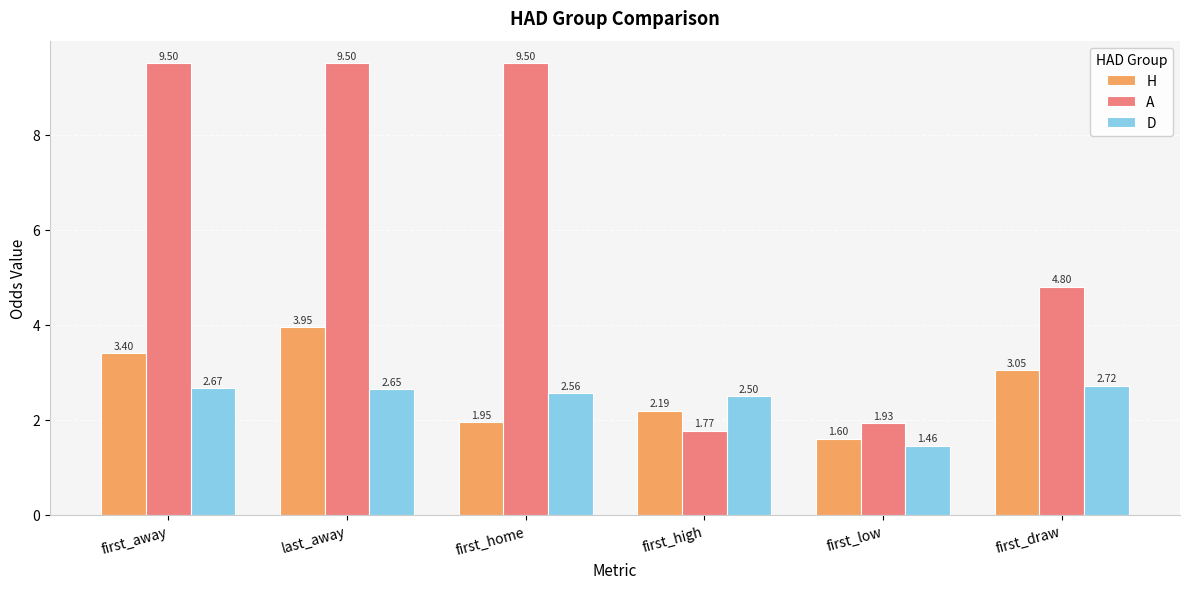

Is it true that A equals 9.5 at first_home?

True